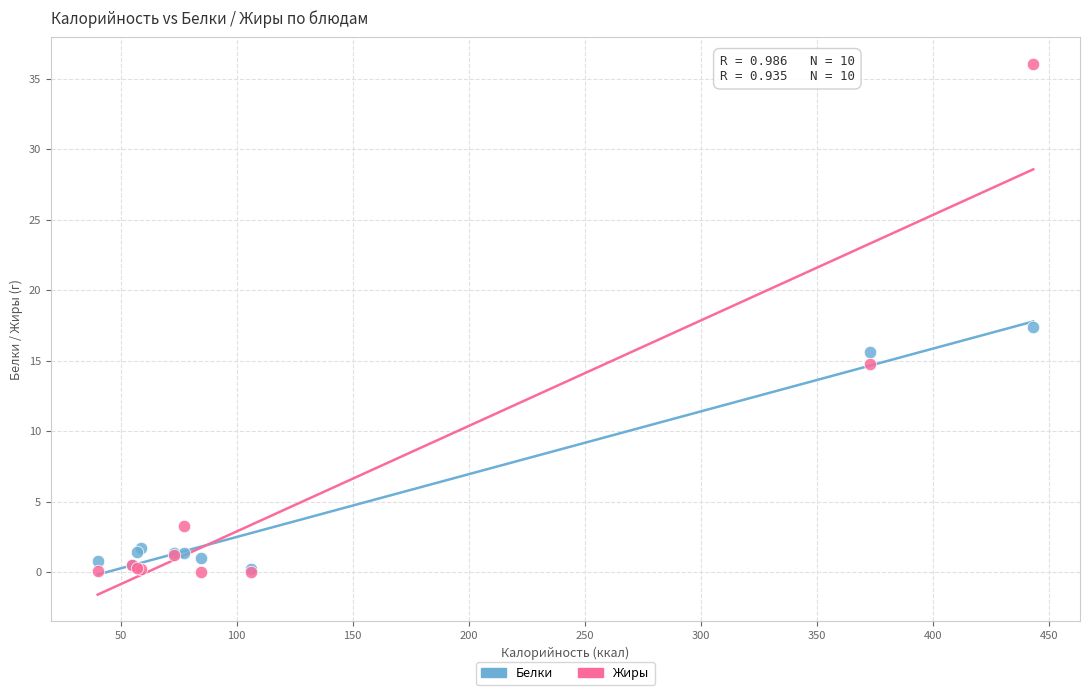

In the Белки series, what Y value is closest to 8?

1.7